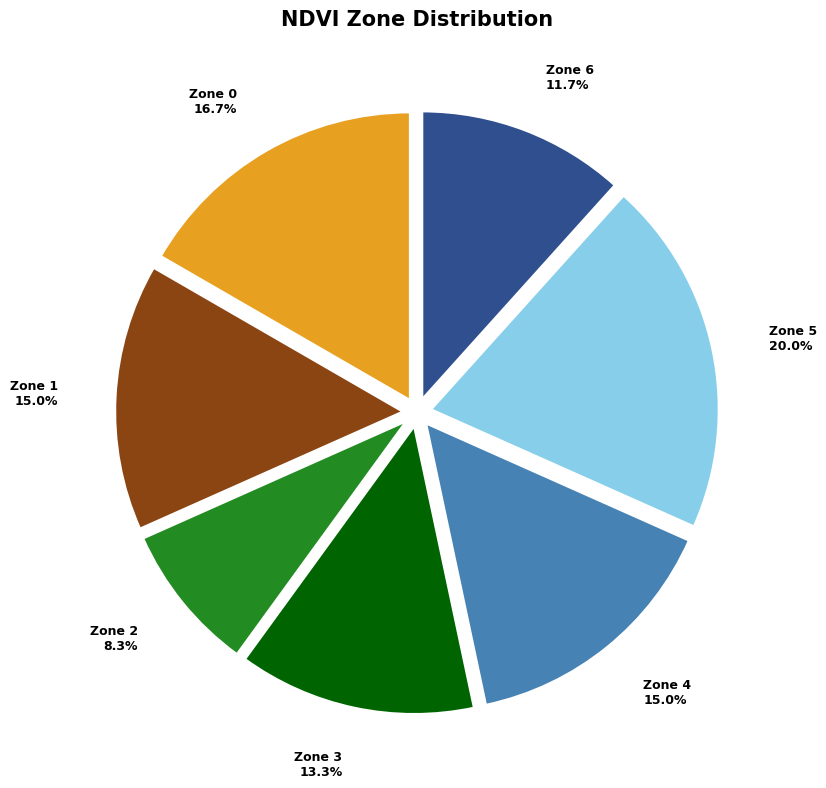

What percentage is the Zone 4 slice, to the nearest percent?

15%